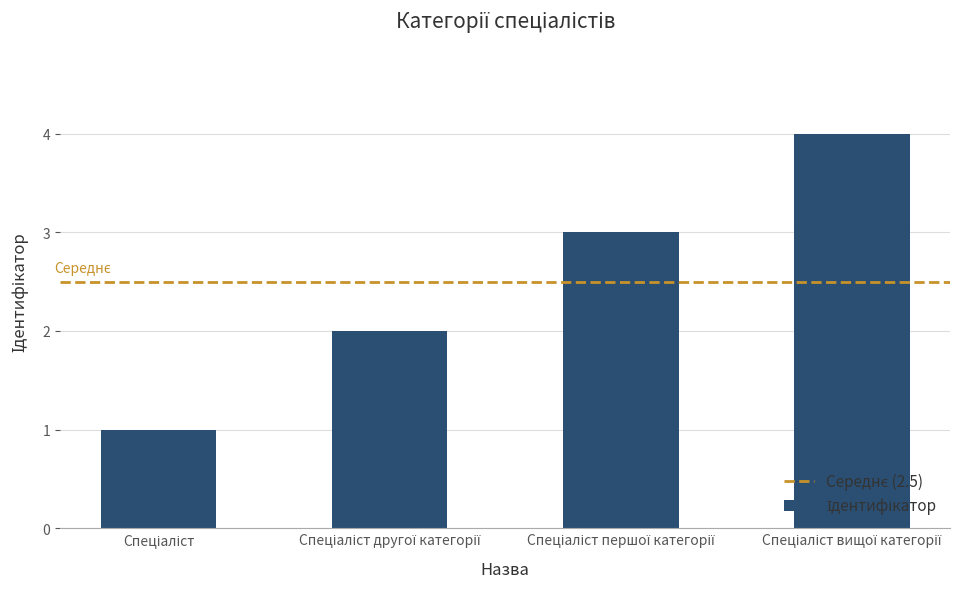

What is the sum of all values?

10